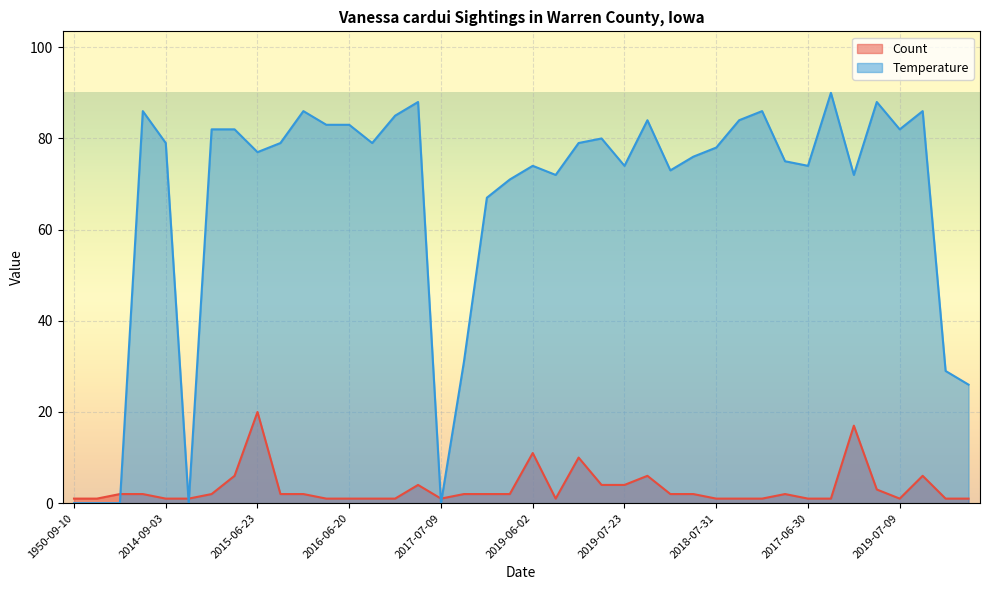

What is the difference between the highest and lowest values at 2016-07-20?

84